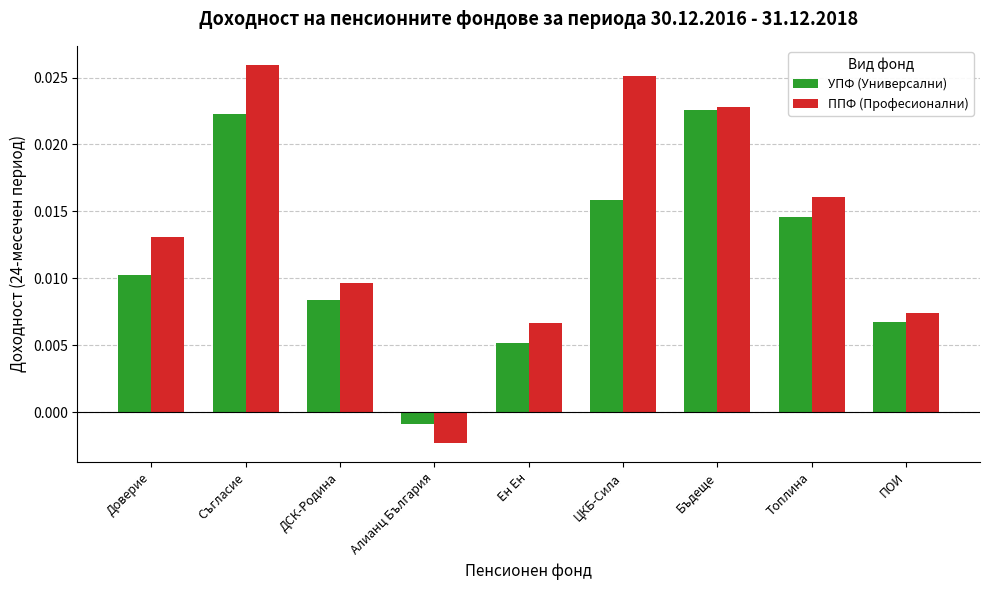

At which label does УПФ (Универсални) first exceed 0?

Доверие